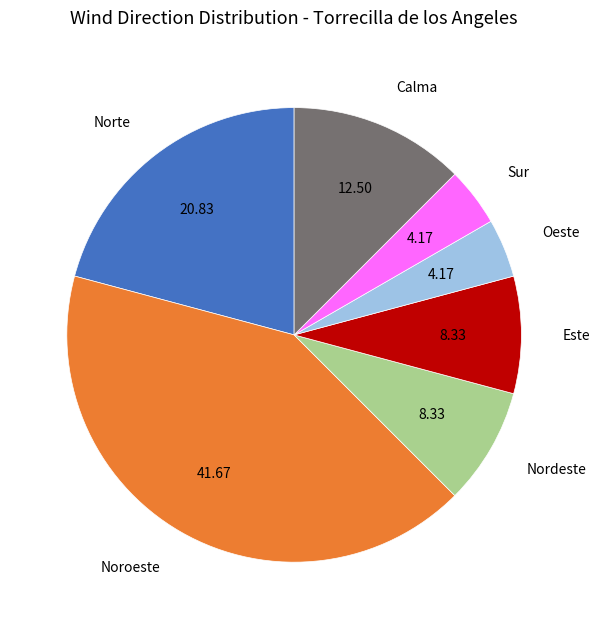

Is the sum of Norte and Nordeste greater than half?

No